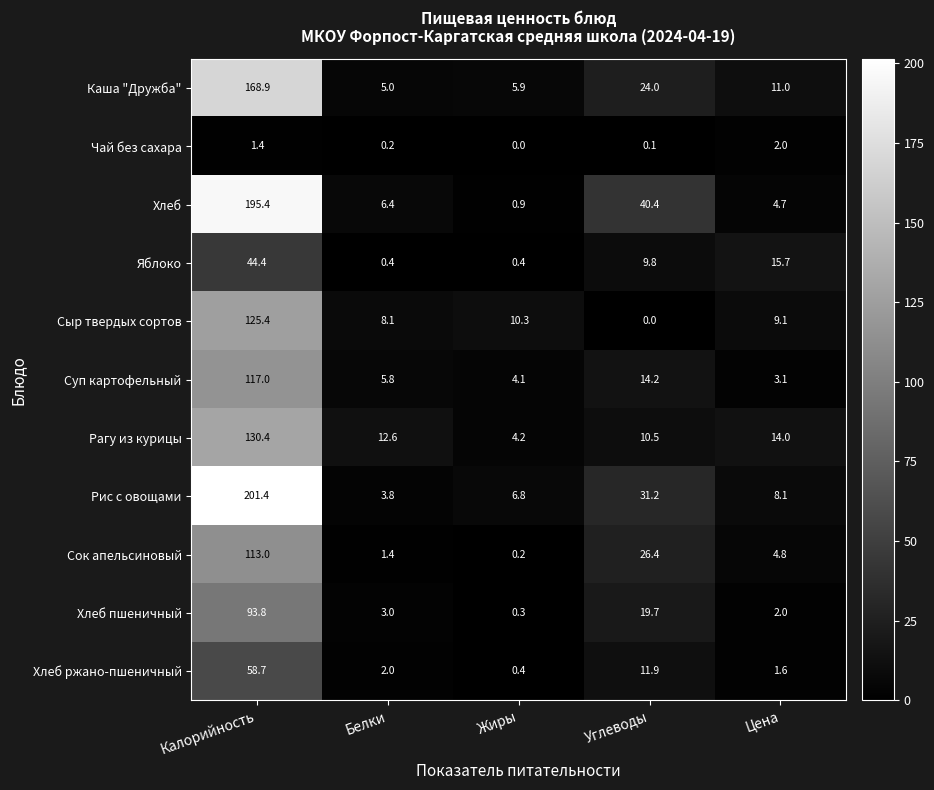

Rank the series at Углеводы from lowest to highest value.

Сыр твердых сортов, Чай без сахара, Яблоко, Рагу из курицы, Хлеб ржано-пшеничный, Суп картофельный, Хлеб пшеничный, Каша "Дружба", Сок апельсиновый, Рис с овощами, Хлеб